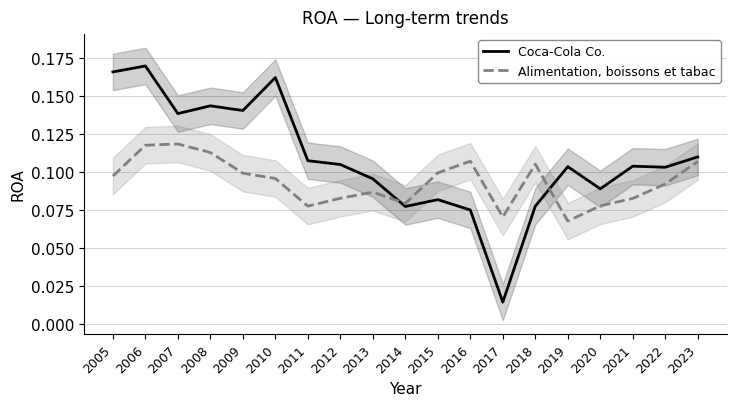

Which series has the largest total across all categories?

Coca-Cola Co.